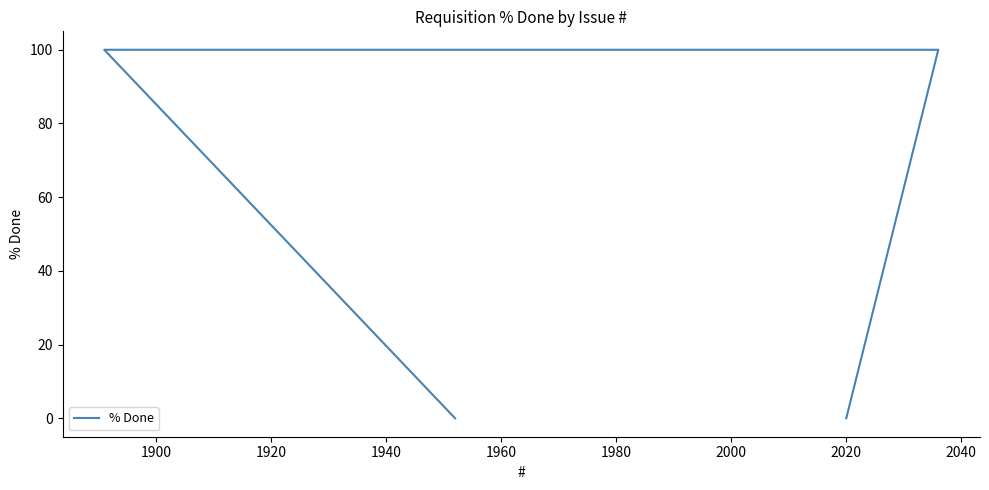

How many values are below 100?

2